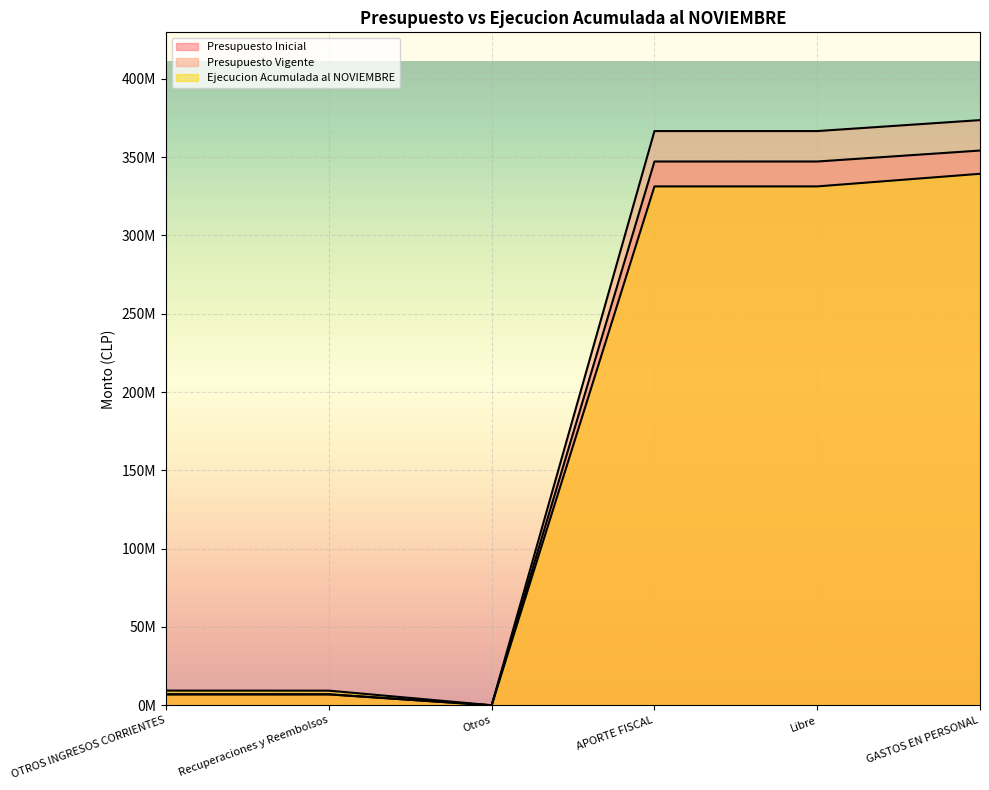

Read the Ejecucion Acumulada al NOVIEMBRE value at APORTE FISCAL.

331294201